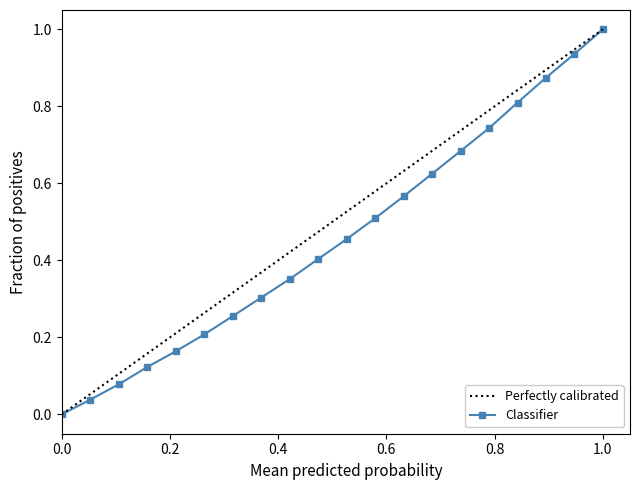

Reading right to left, what are all the values shown in this chart?

1.0	0.9	0.9	0.8	0.7	0.7	0.6	0.6	0.5	0.5	0.4	0.4	0.3	0.3	0.2	0.2	0.1	0.1	0.0	0.0